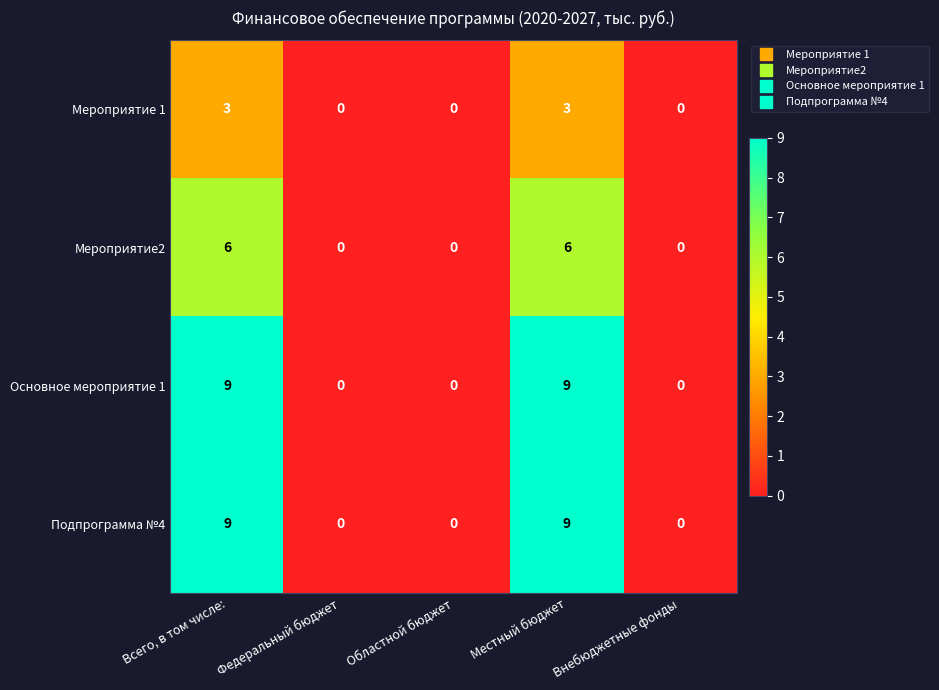

What is the sum of all Мероприятие 1 values?

6